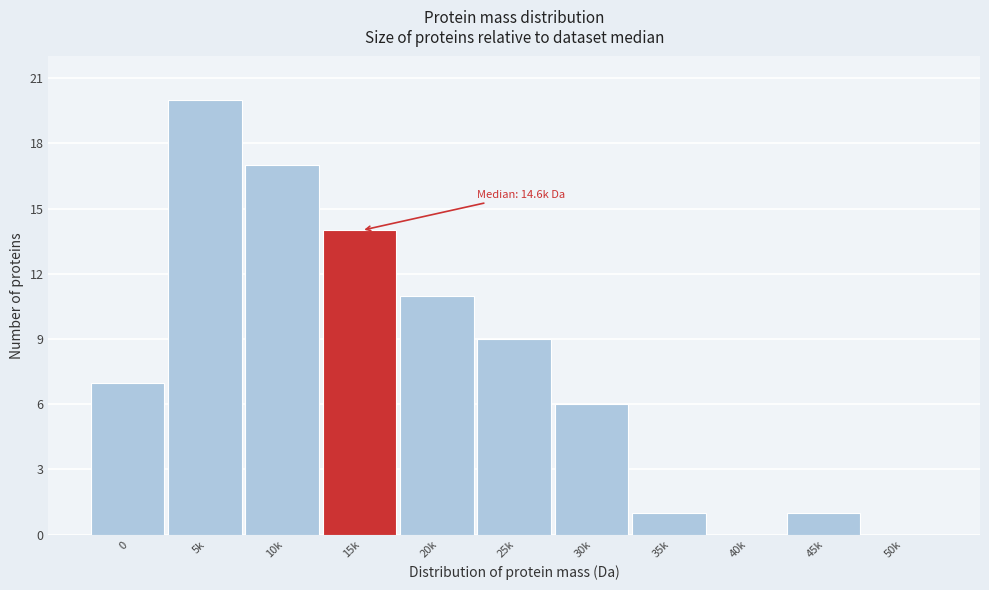

Reading left to right, what are all the values shown in this chart?

0=7	5k=20	10k=17	15k=14	20k=11	25k=9	30k=6	35k=1	40k=0	45k=1	50k=0